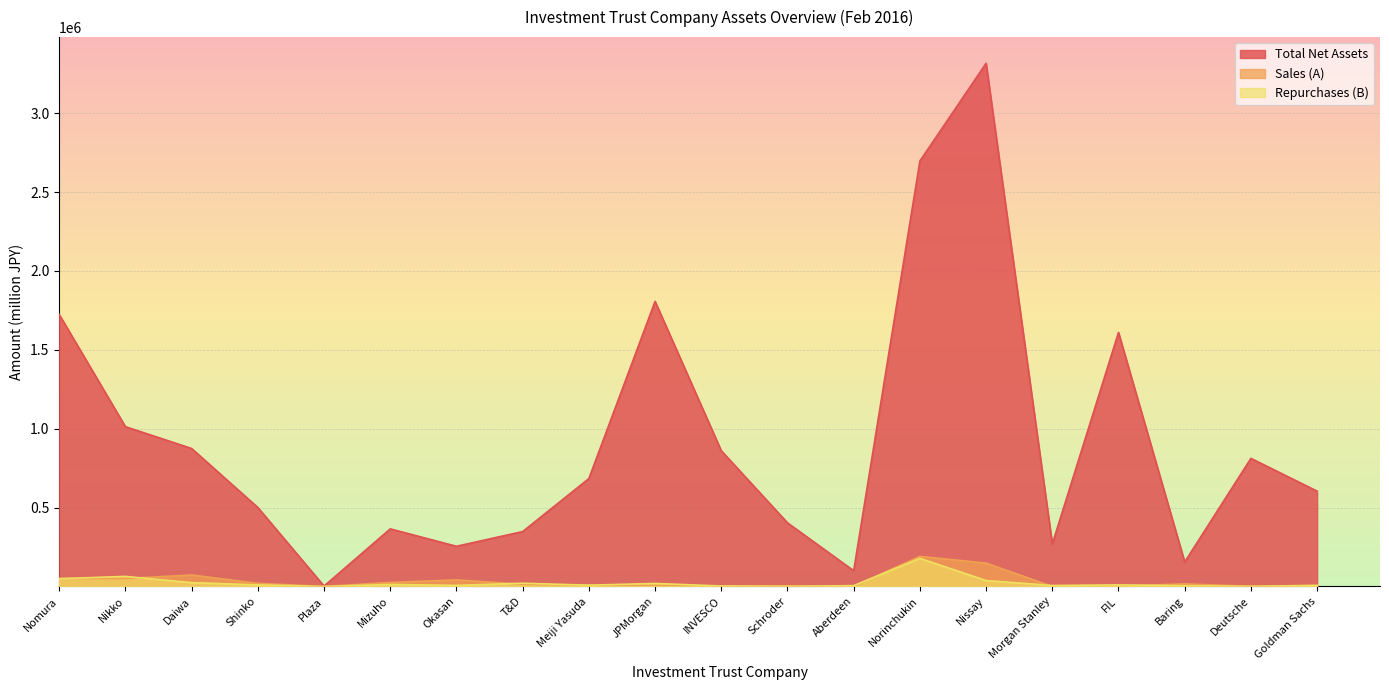

Is the value of Repurchases (B) at Meiji Yasuda greater than the value of Sales (A) at T&D?

No